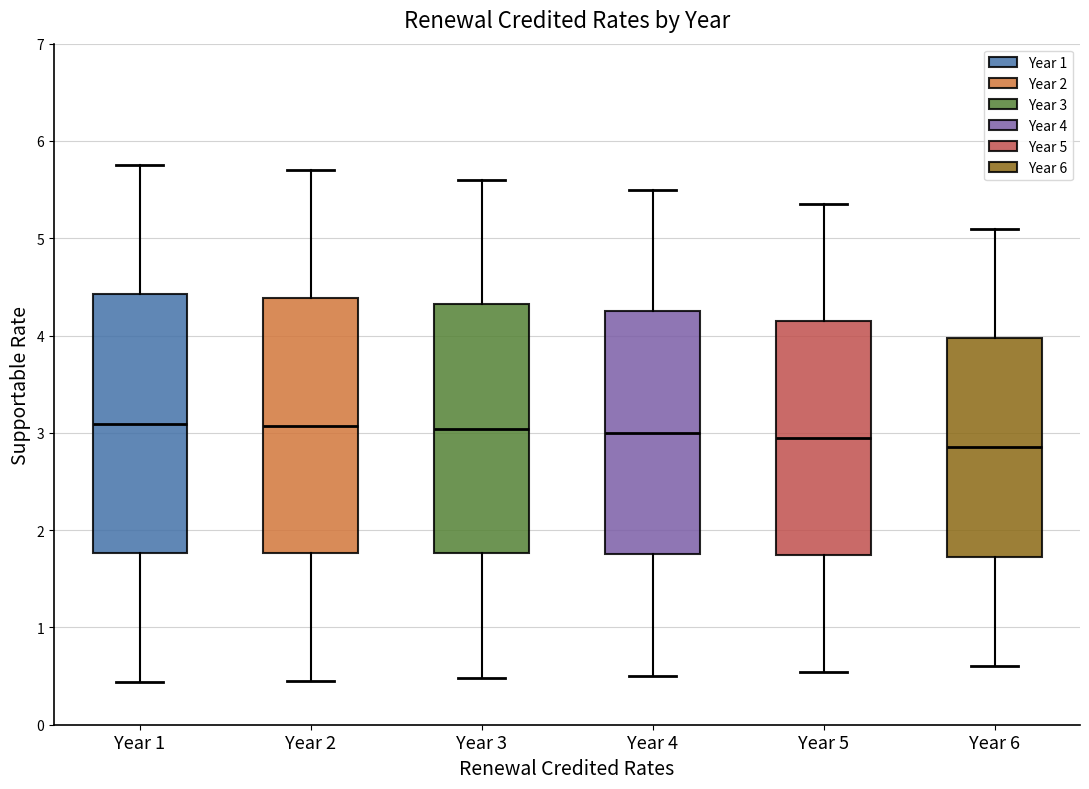

Reading left to right, read every box against the y-axis: the position of its median line, the range the box covers, and the ends of its whiskers. The values are not printed on the chart, so give them approximately, as read against the axis.

Year 1: median 3.1, box 1.8 to 4.4, whiskers 0.4 to 5.8
Year 2: median 3.1, box 1.8 to 4.4, whiskers 0.5 to 5.7
Year 3: median 3.0, box 1.8 to 4.3, whiskers 0.5 to 5.6
Year 4: median 3.0, box 1.8 to 4.3, whiskers 0.5 to 5.5
Year 5: median 2.9, box 1.7 to 4.2, whiskers 0.5 to 5.4
Year 6: median 2.9, box 1.7 to 4.0, whiskers 0.6 to 5.1